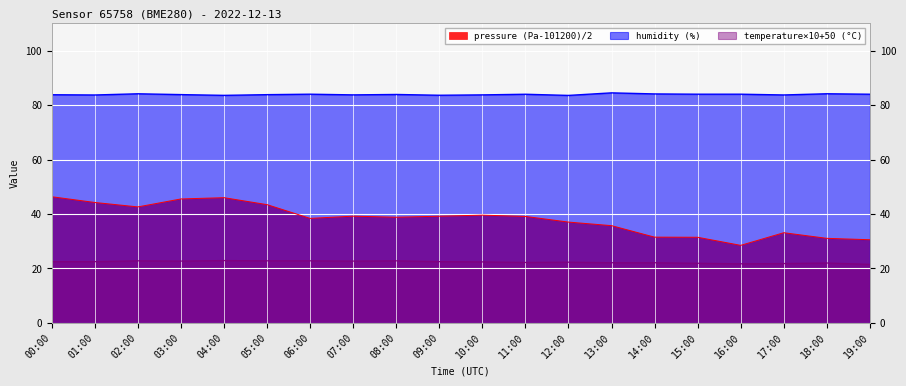

What is the value of the pressure point at the 17th from the left?

28.5